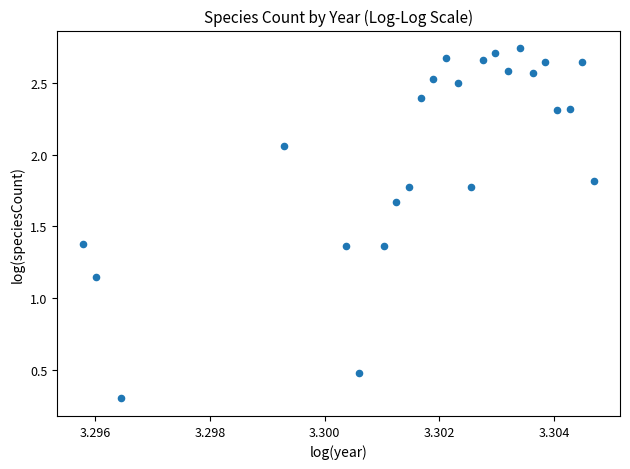

What is the range of Y values (max minus min)?

2.4